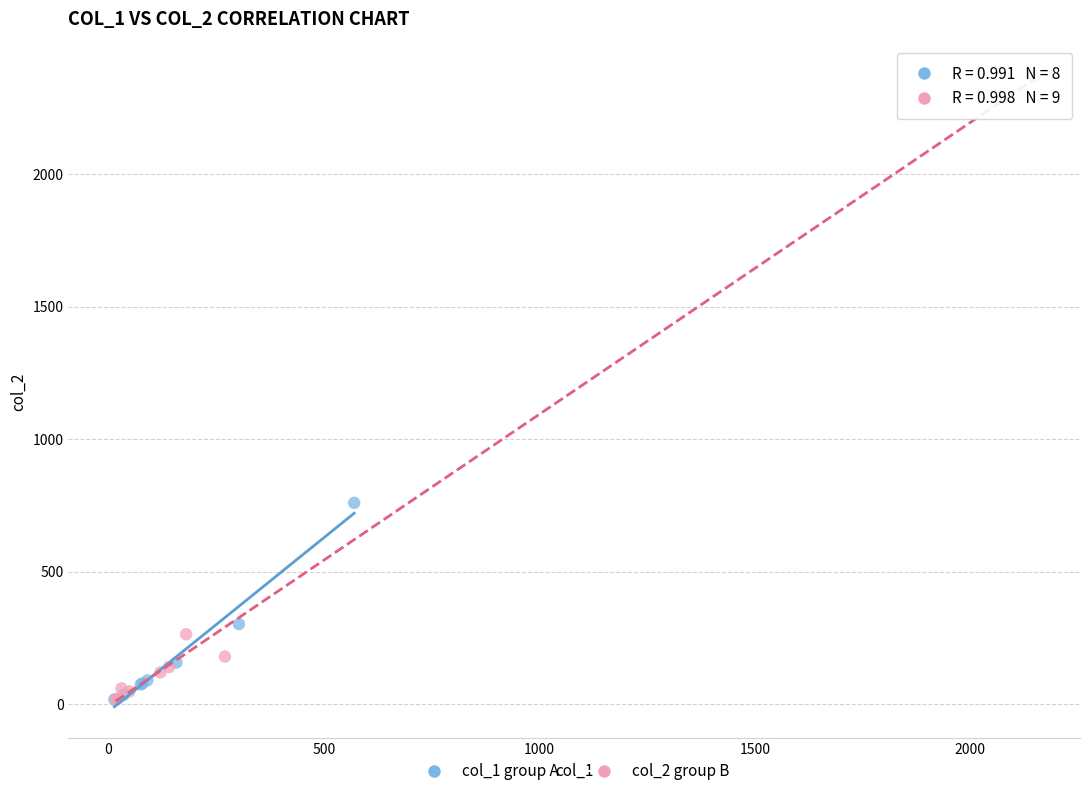

Which series has the largest Y range (max minus min)?

col_2 group B